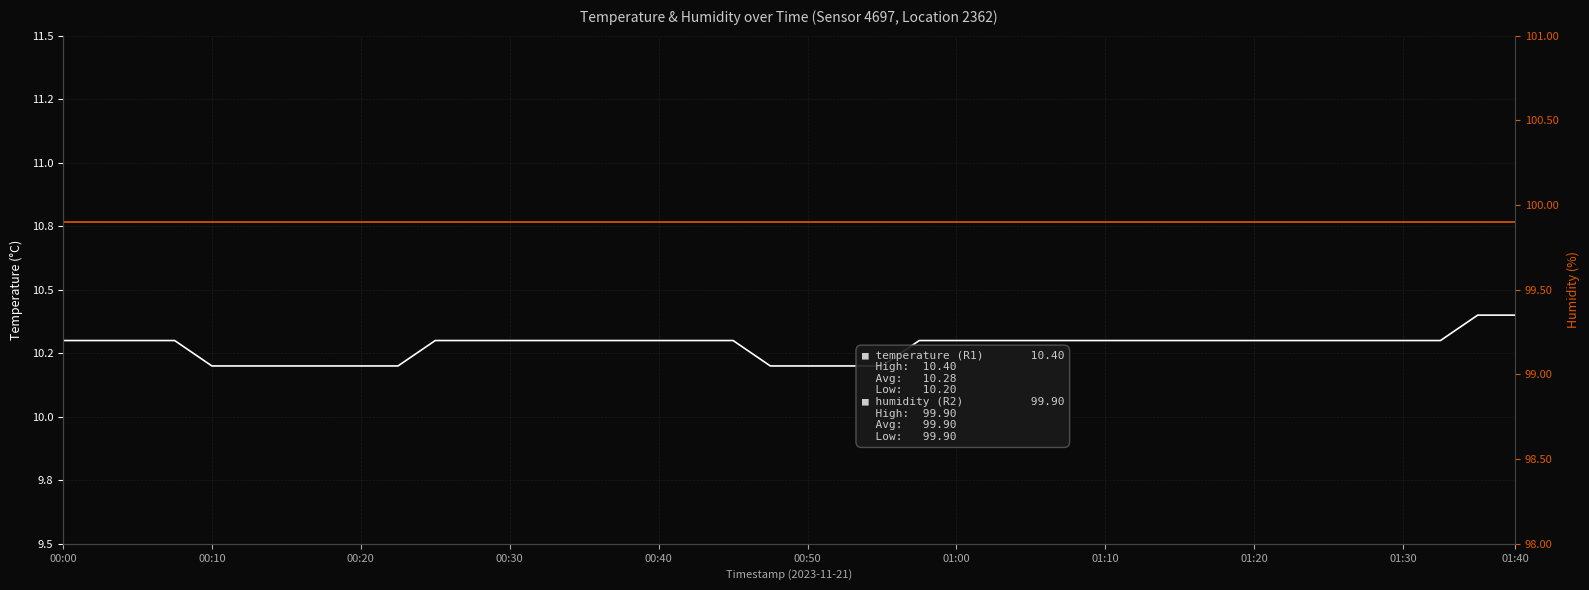

True or false: humidity and temperature cross at least once.

False